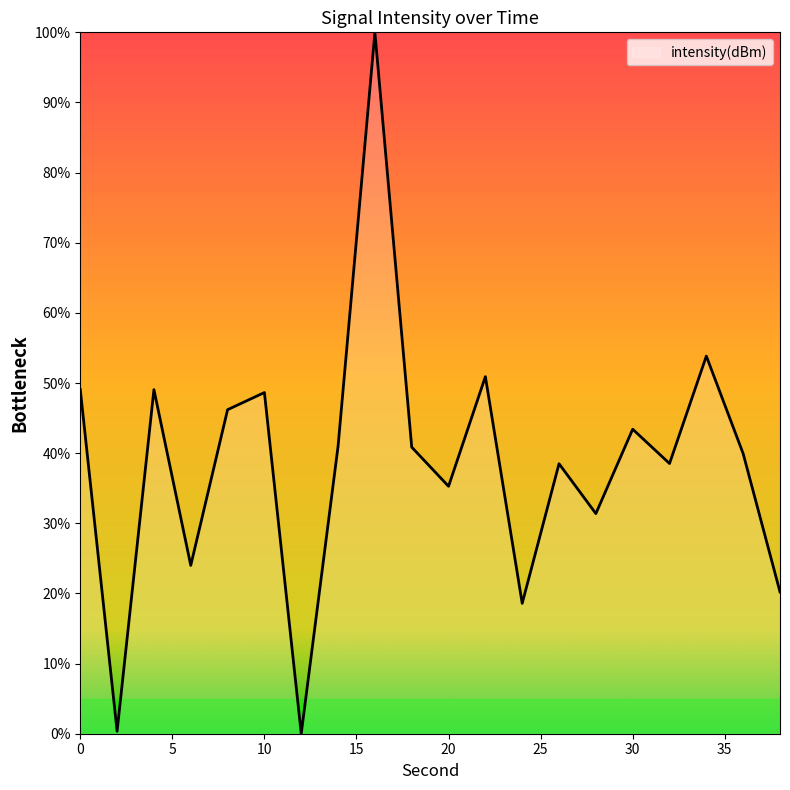

How many distinct data groups are displayed?

1